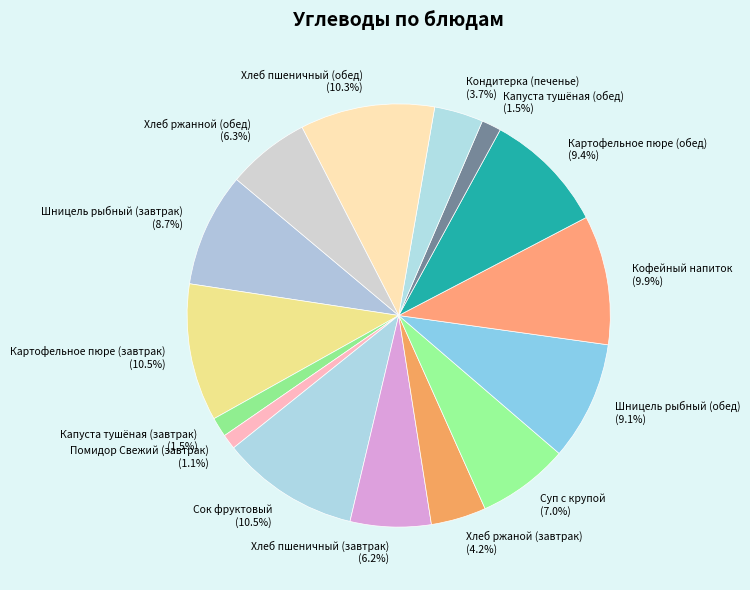

Is it true that Шницель рыбный (завтрак) is 9% of the pie?

True